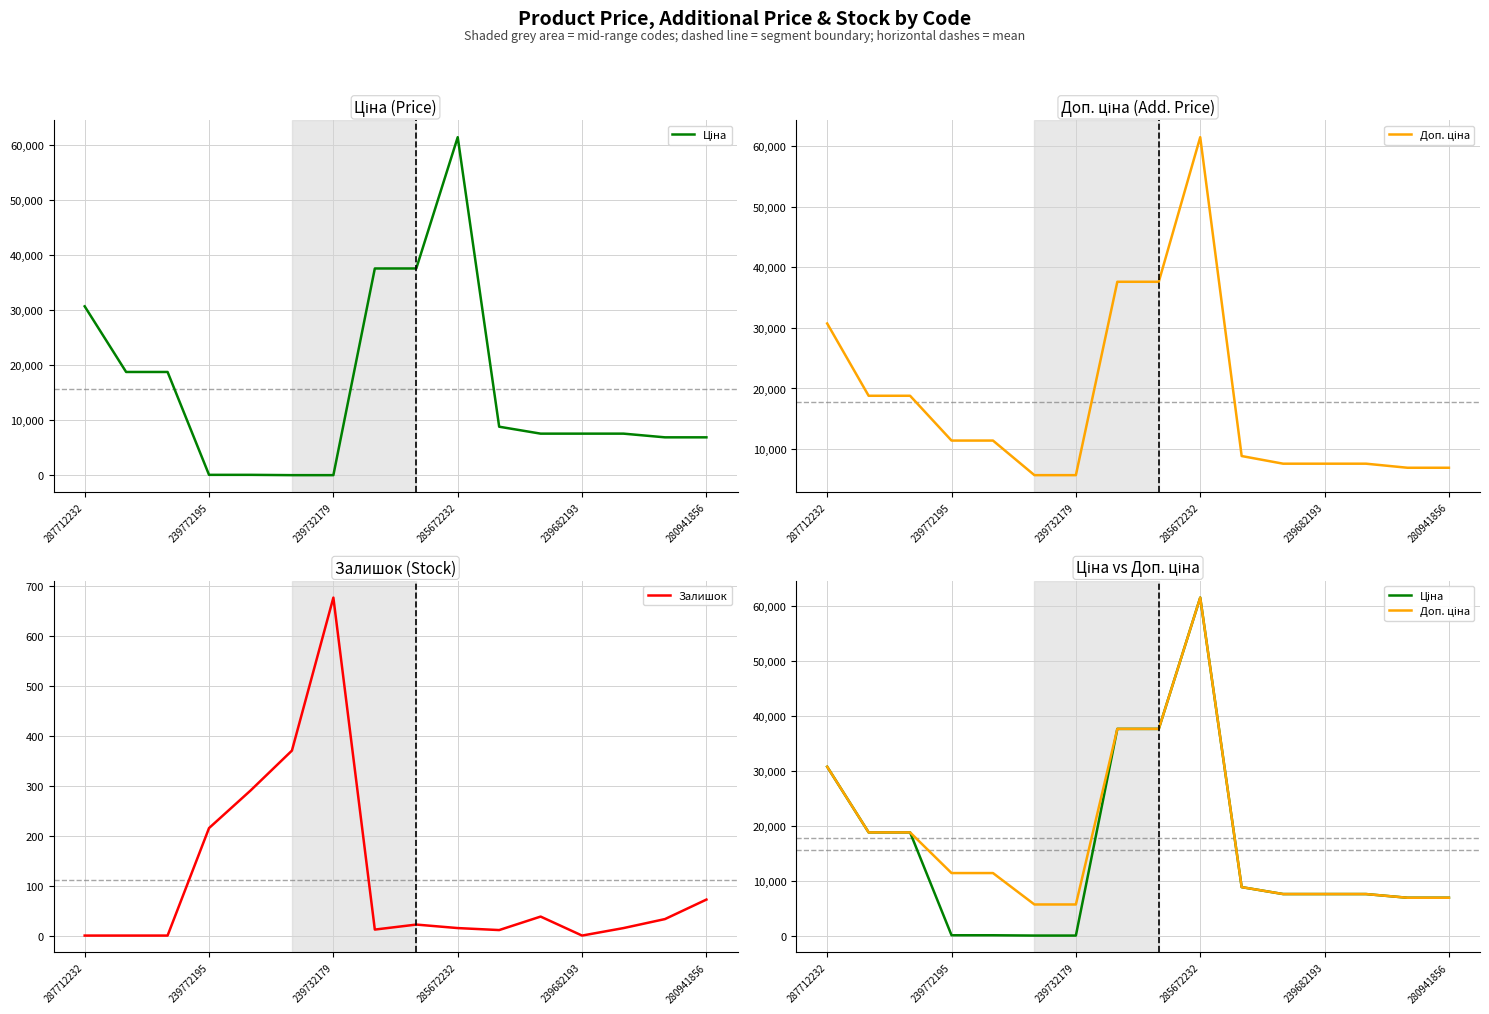

What are all the series names shown in the legend?

Ціна, Доп. ціна, Залишок